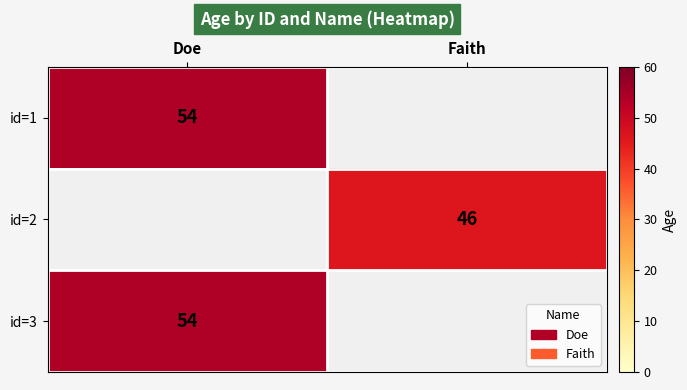

At how many categories does at least one series exceed 52?

1